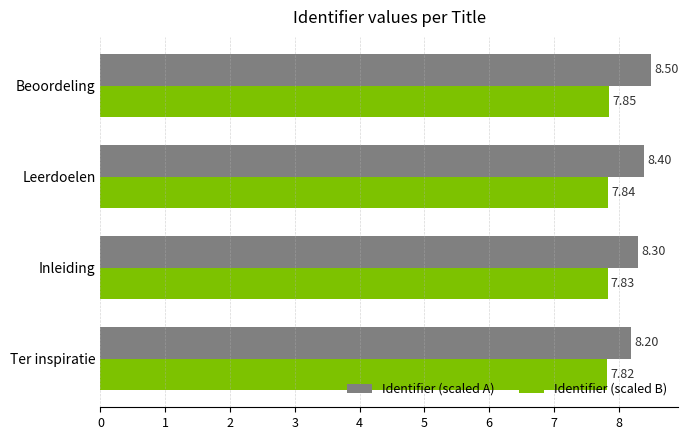

List the labels in order of Identifier (scaled B) value, smallest first.

Ter inspiratie, Inleiding, Leerdoelen, Beoordeling